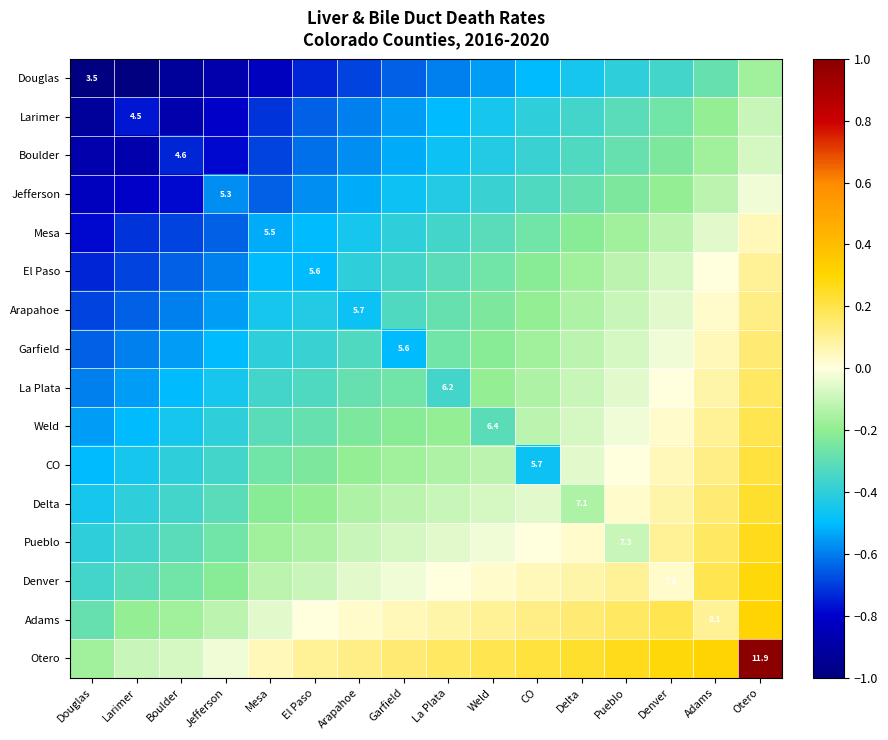

How many categories are shown in the chart?

16